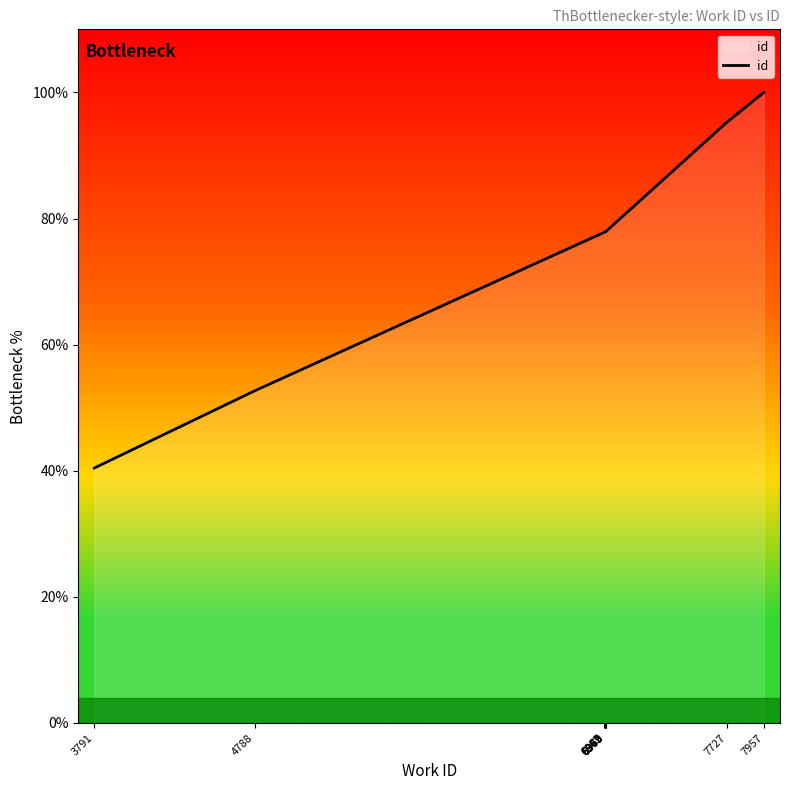

Reading right to left, what are all the values shown in this chart?

100.0	95.3	77.9	77.9	77.9	77.9	77.8	77.8	52.7	40.4